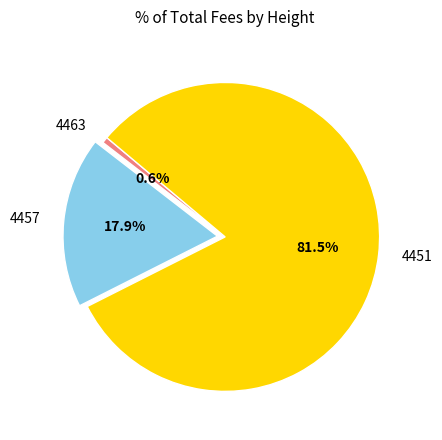

To the nearest percent, what percentage of the pie is 4457?

18%